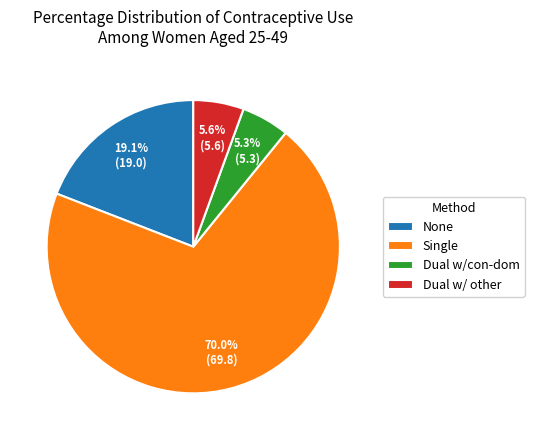

How much of the chart is everything except Single?

30.0%